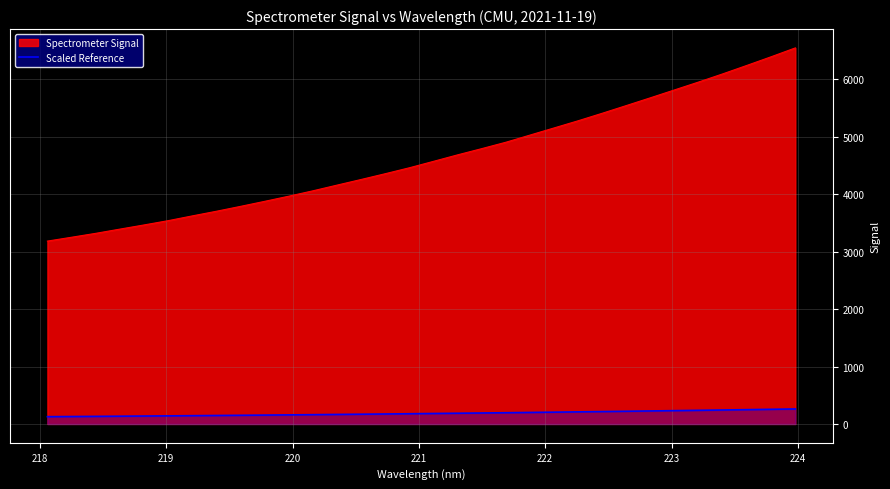

What is the difference between the maximum and minimum values in the Spectrometer Signal series?

3362.7